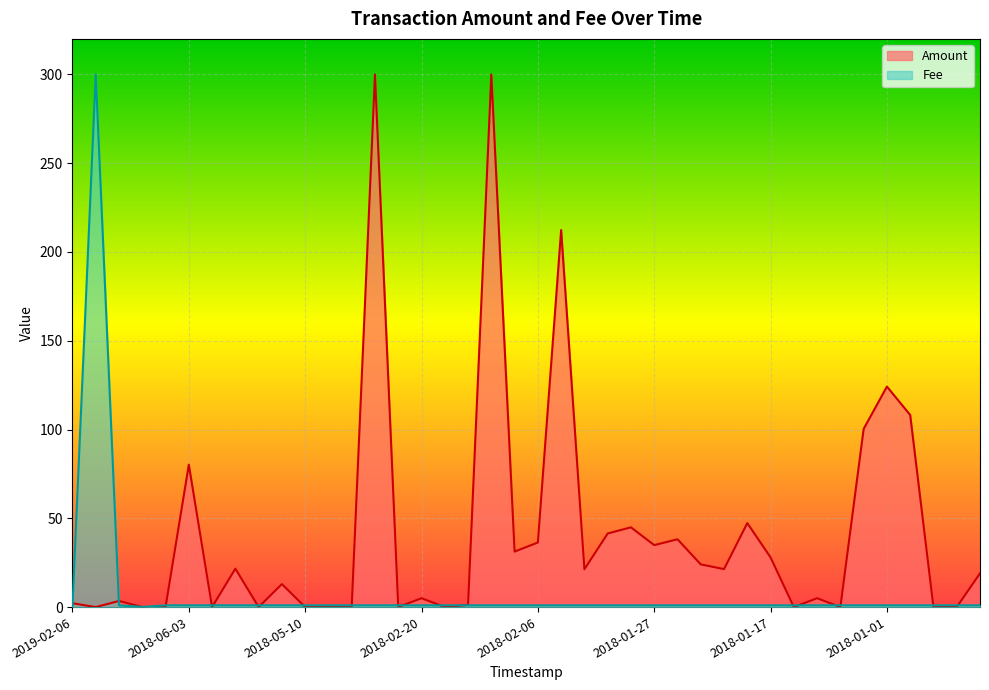

The chart shows a value of 1.0 at 2018-06-08. True or false?

True